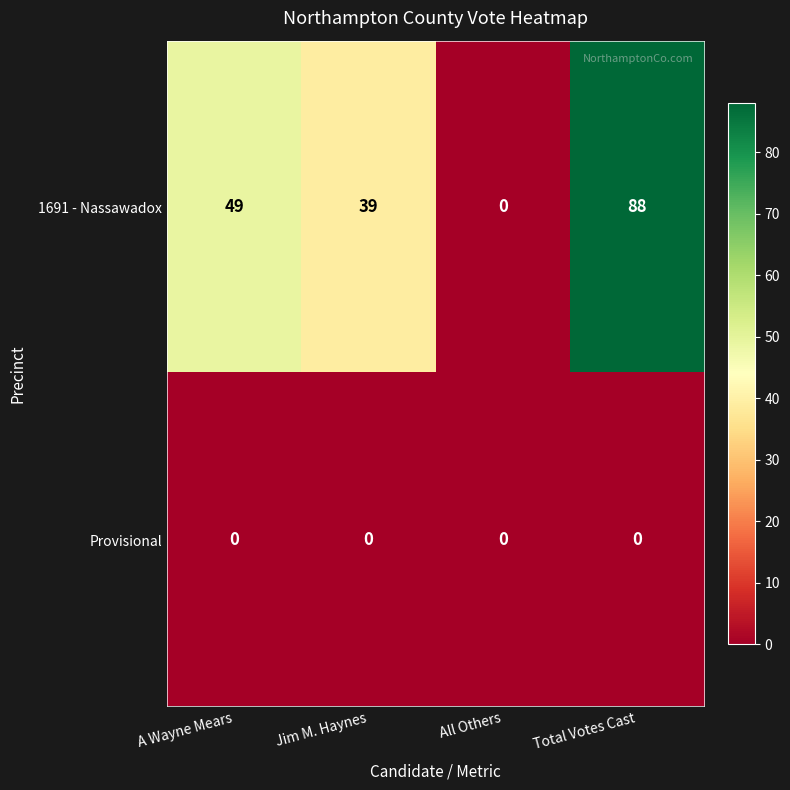

Count the number of data series in this chart.

2